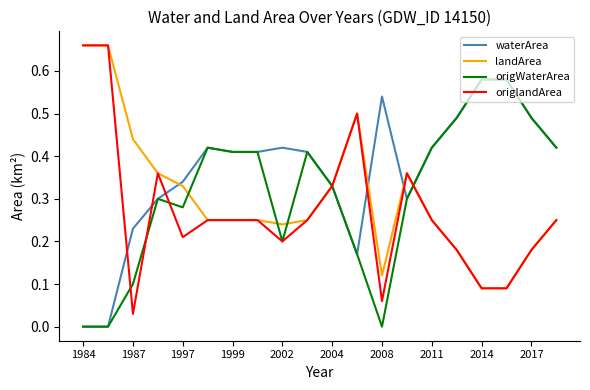

Which series has the largest total across all categories?

waterArea